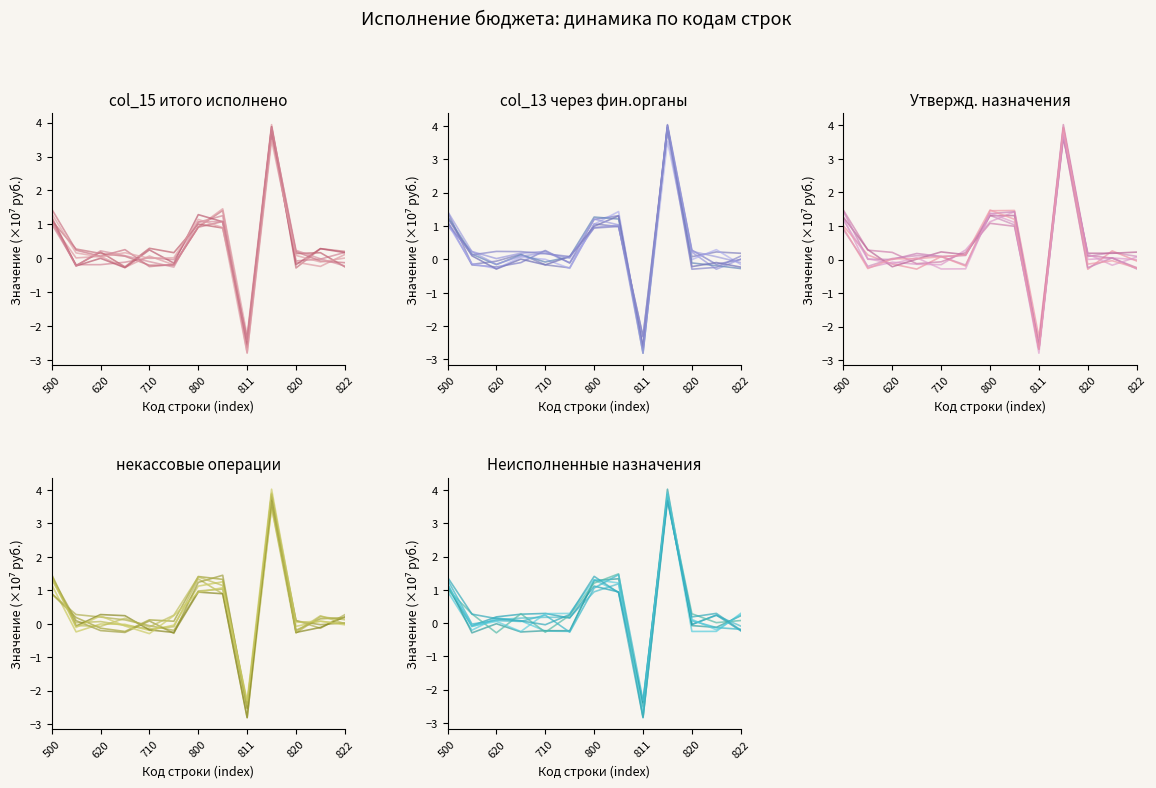

List the labels in order of col_13 (через финансовые органы) value, smallest first.

811, 520, 620, 700, 820, 720, 821, 710, 822, 500, 800, 810, 812